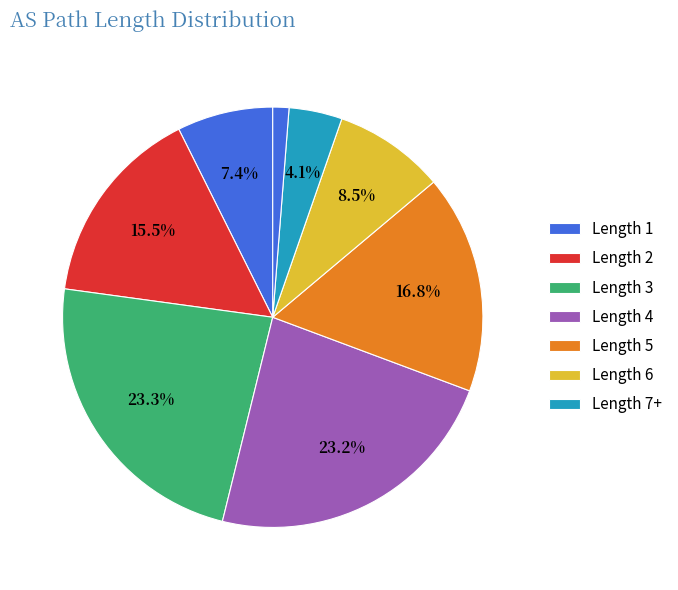

Rank the categories by value from lowest to highest.

7+, 1, 6, 2, 5, 4, 3